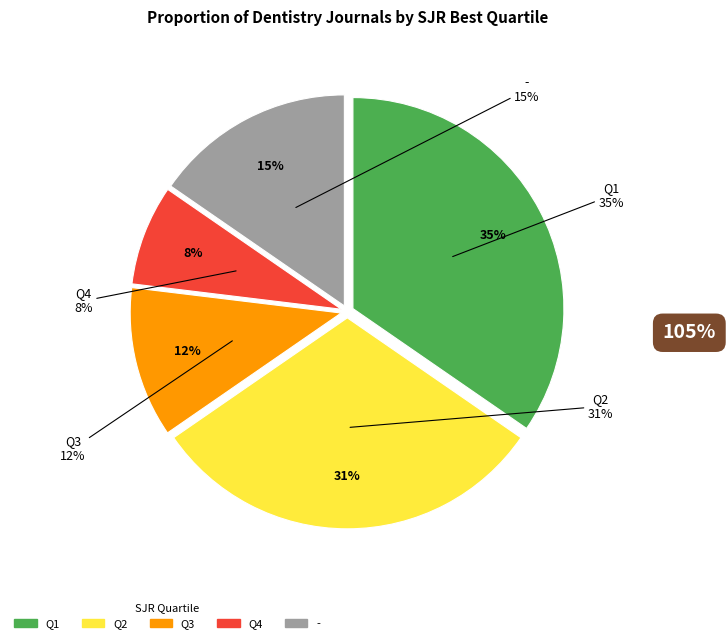

Which has a higher value, Q3 or -?

-